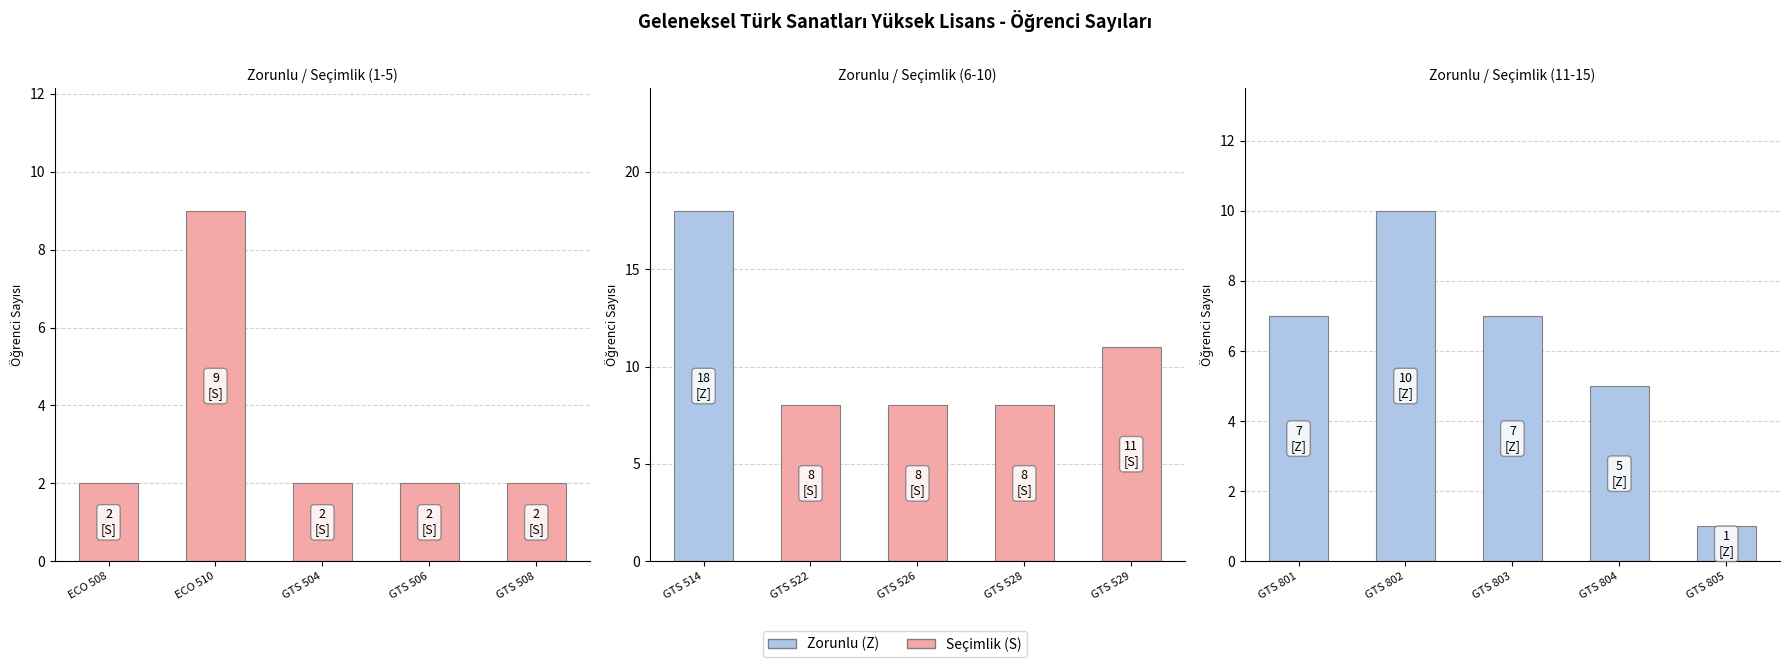

List the labels in order of value, smallest first.

GTS 805, ECO 508, GTS 504, GTS 506, GTS 508, GTS 804, GTS 801, GTS 803, GTS 522, GTS 526, GTS 528, ECO 510, GTS 802, GTS 529, GTS 514